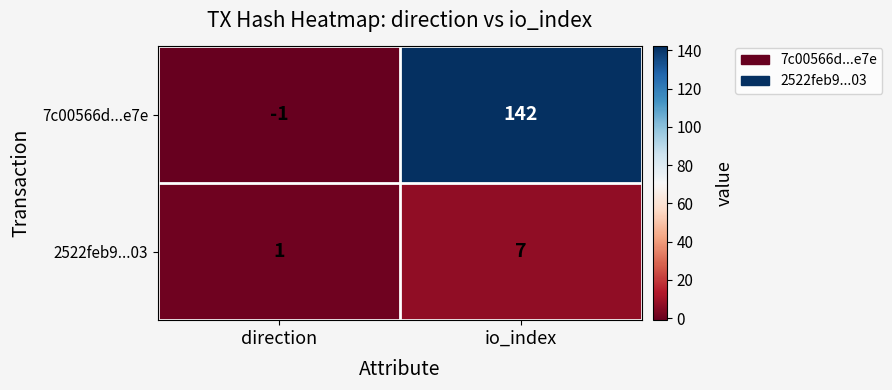

What is the difference between the 7c00566d...e7e values at direction and io_index?

143